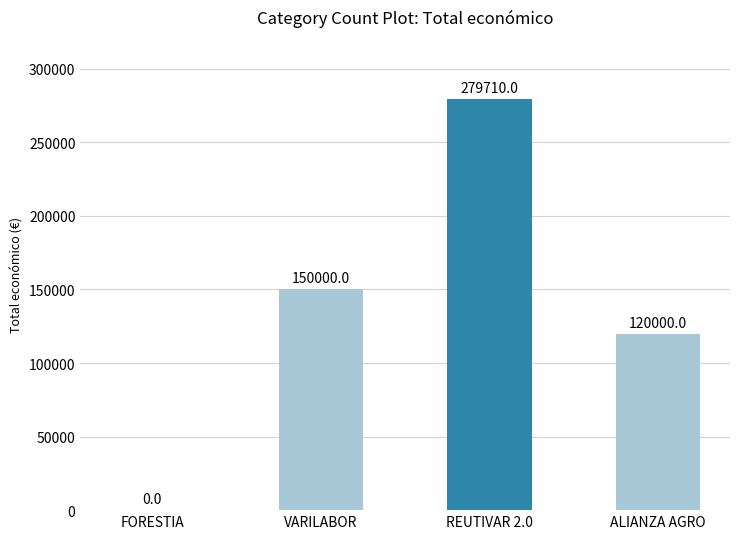

How many positive values are there?

3